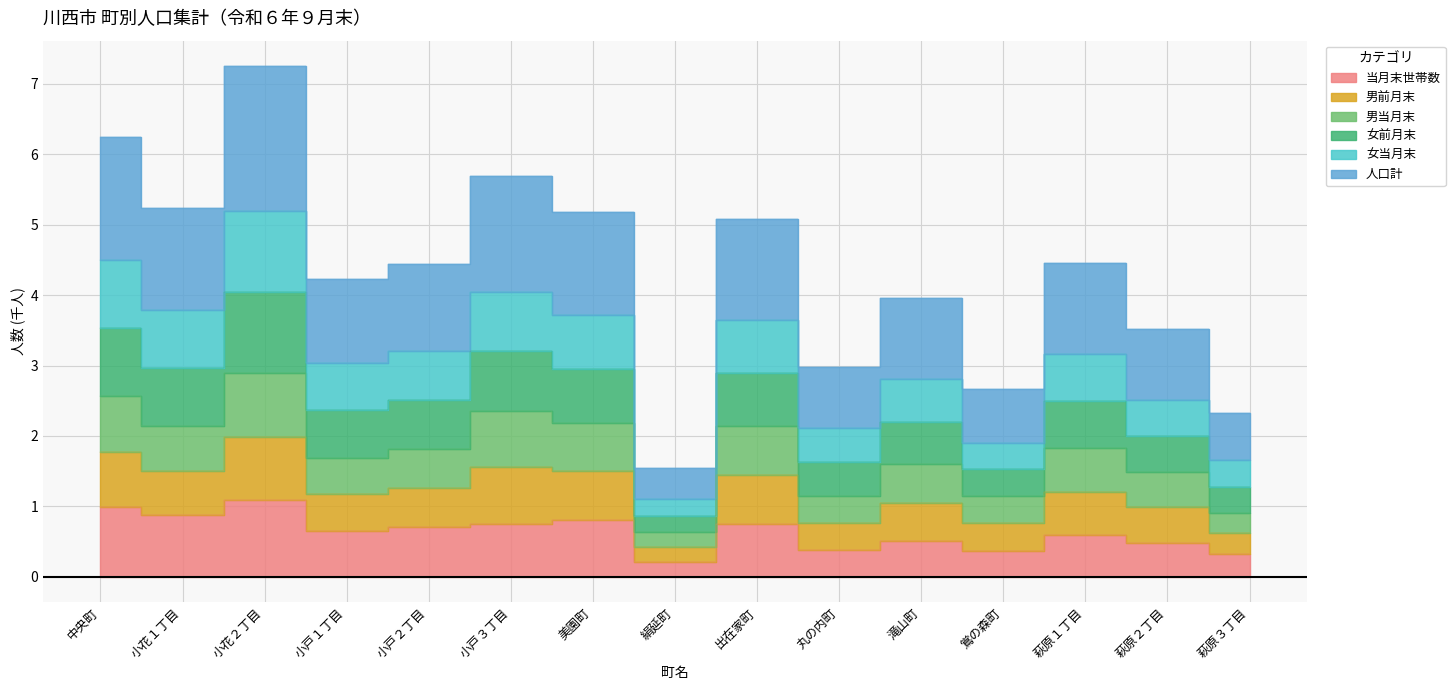

What are all the series names shown in the legend?

当月末世帯数, 男前月末, 男当月末, 女前月末, 女当月末, 人口計